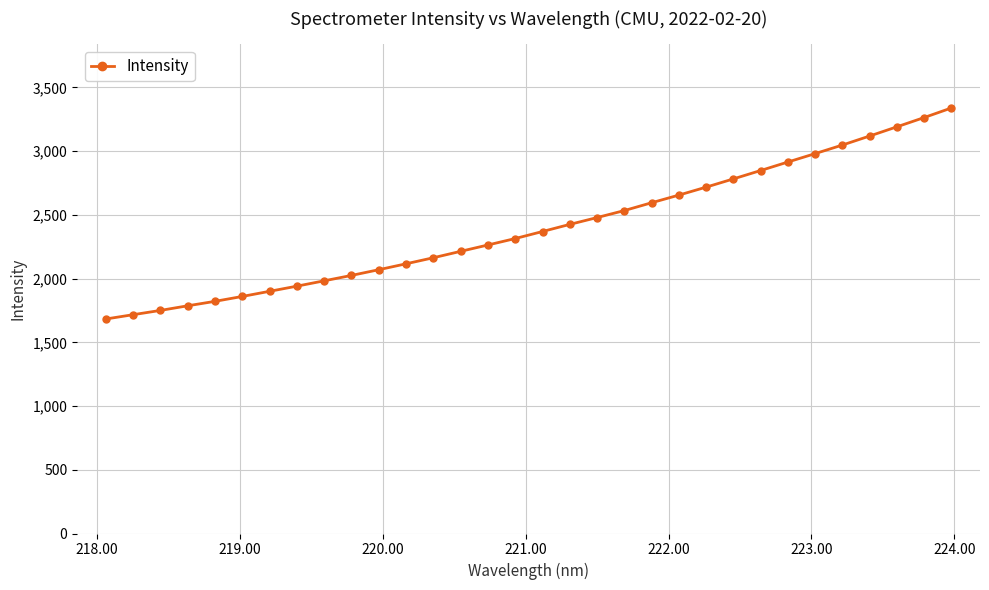

Reading left to right, transcribe all the data shown in this chart.

1682.8	1716.6	1750.1	1786.4	1821.4	1859.8	1900.1	1940.5	1982.5	2024.8	2069.5	2116.0	2163.5	2213.7	2263.6	2314.1	2369.2	2425.1	2478.6	2533.6	2594.9	2655.0	2717.4	2782.0	2847.8	2914.5	2980.5	3047.8	3118.6	3190.7	3263.5	3338.5